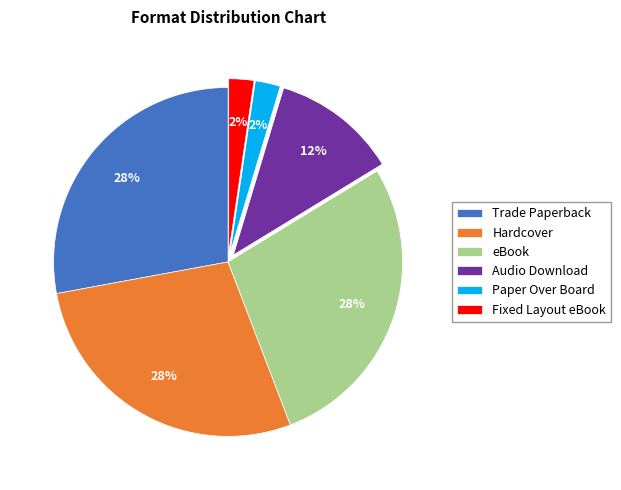

Is the sum of Hardcover and Audio Download greater than half?

No